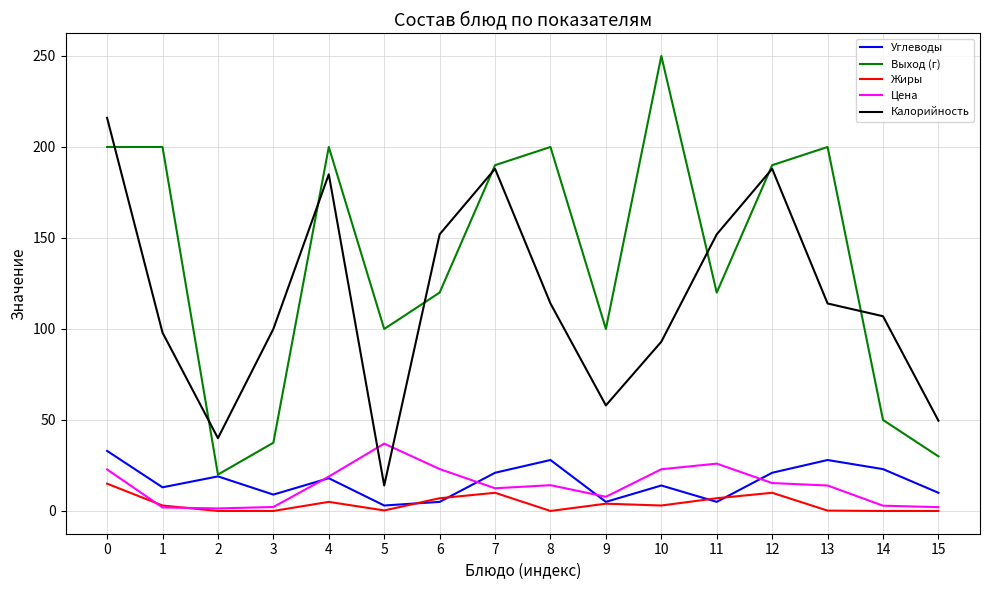

True or false: Калорийность and Углеводы intersect in this chart.

False